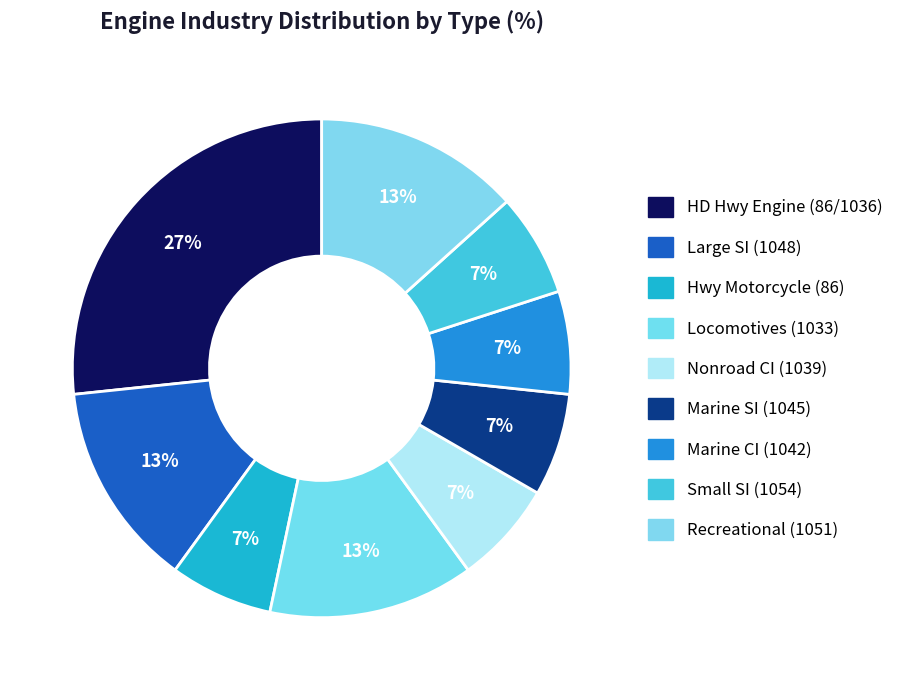

Does Marine CI (1042) represent more than half of the total?

No